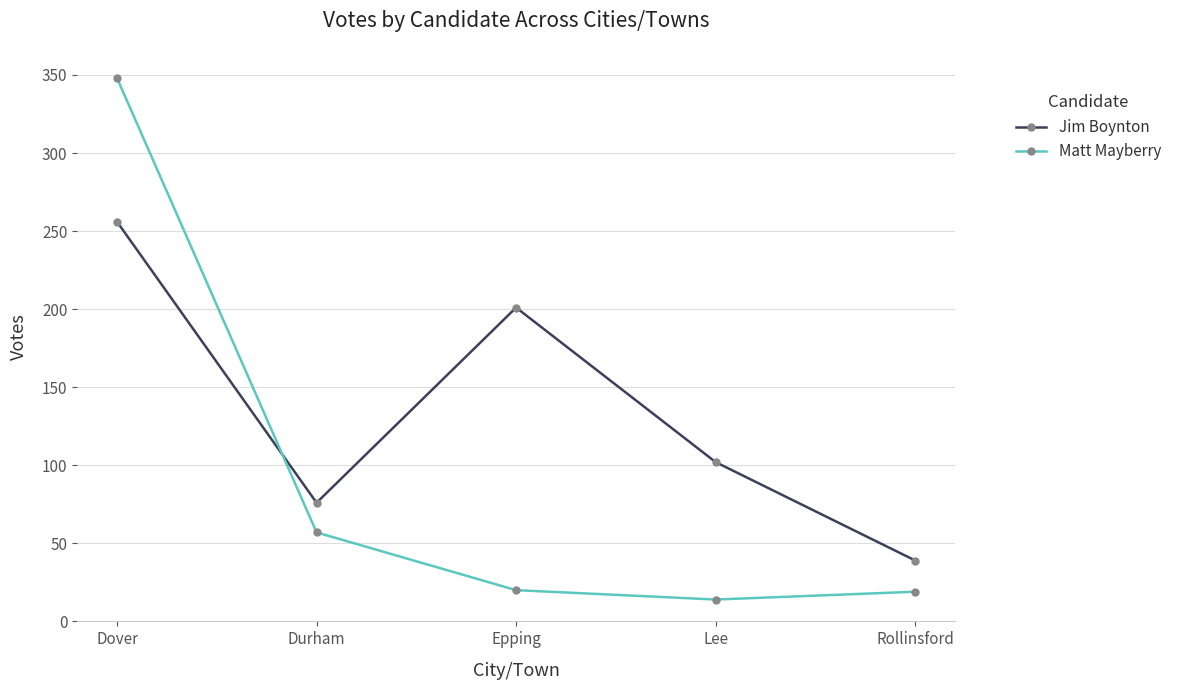

Count the number of categories in the chart.

5